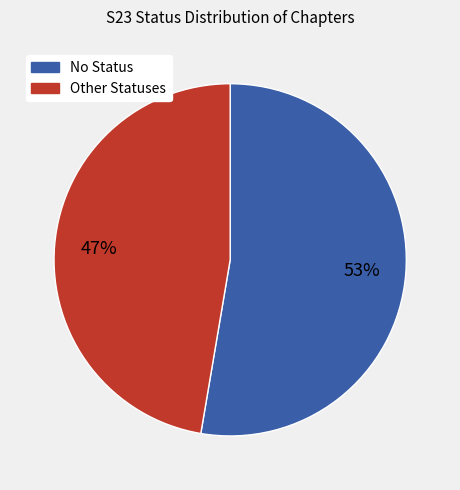

How many segments does this pie chart have?

2